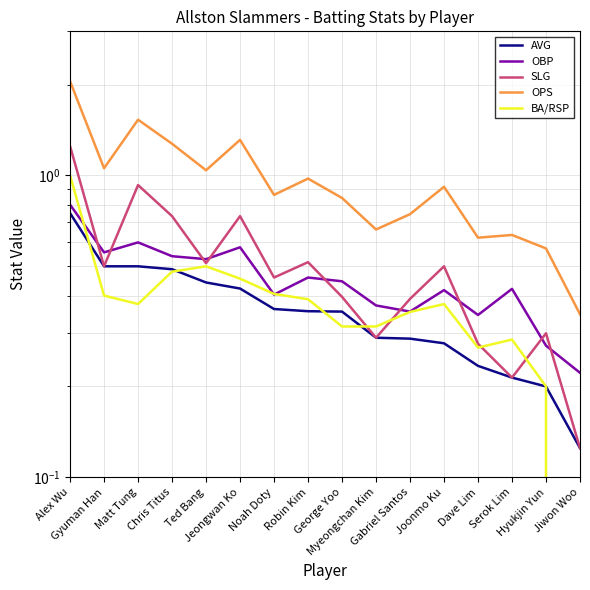

Reading left to right, list all the values displayed in this chart.

AVG: 0.8	0.5	0.5	0.5	0.4	0.4	0.4	0.4	0.4	0.3	0.3	0.3	0.2	0.2	0.2	0.1
OBP: 0.8	0.6	0.6	0.5	0.5	0.6	0.4	0.5	0.4	0.4	0.4	0.4	0.3	0.4	0.3	0.2
SLG: 1.2	0.5	0.9	0.7	0.5	0.7	0.5	0.5	0.4	0.3	0.4	0.5	0.3	0.2	0.3	0.1
OPS: 2.0	1.1	1.5	1.3	1.0	1.3	0.9	1.0	0.8	0.7	0.7	0.9	0.6	0.6	0.6	0.3
BA/RSP: 1.0	0.4	0.4	0.5	0.5	0.5	0.4	0.4	0.3	0.3	0.4	0.4	0.3	0.3	0.2	0.0